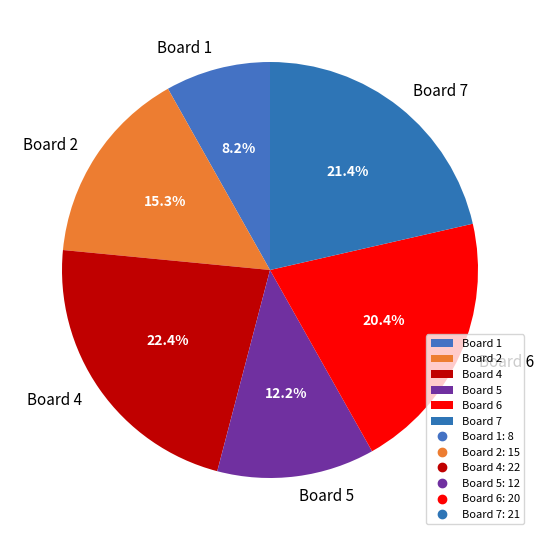

Which has a higher value, Board 4 or Board 6?

Board 4